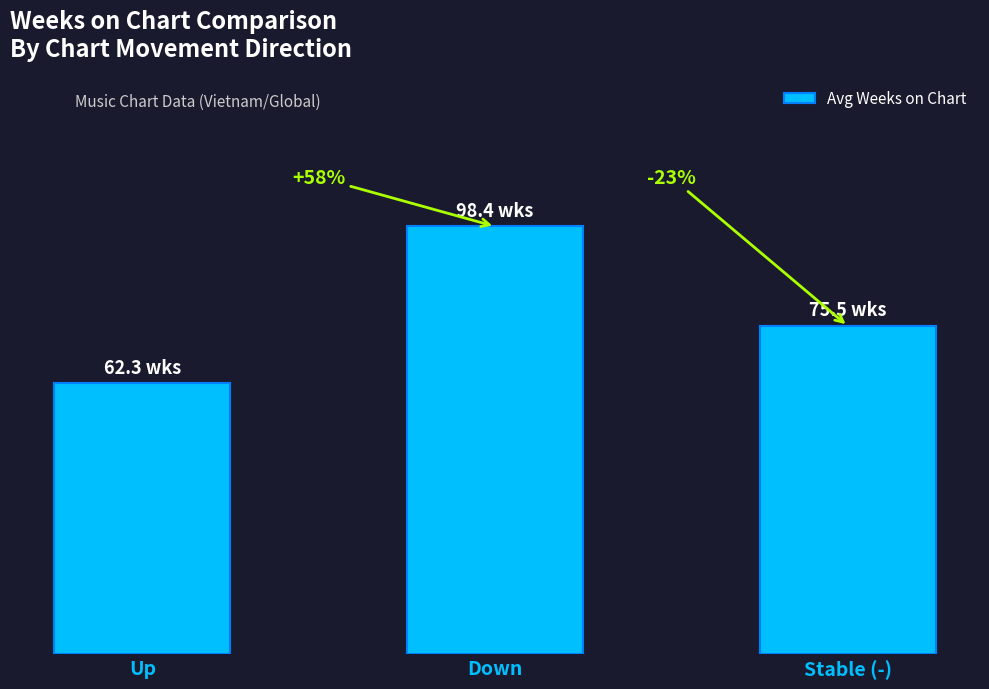

Rank the categories by value from highest to lowest.

Down, Stable (-), Up